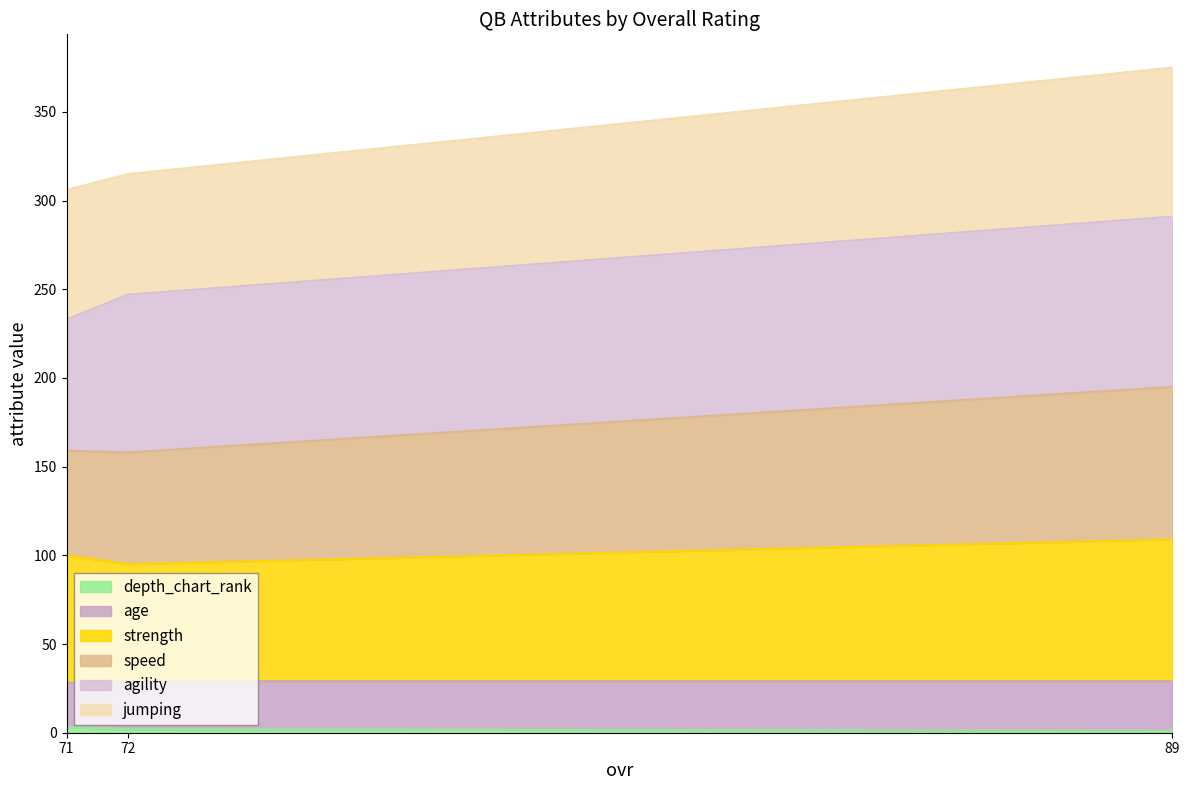

Between 71 and 72, which is larger?

71